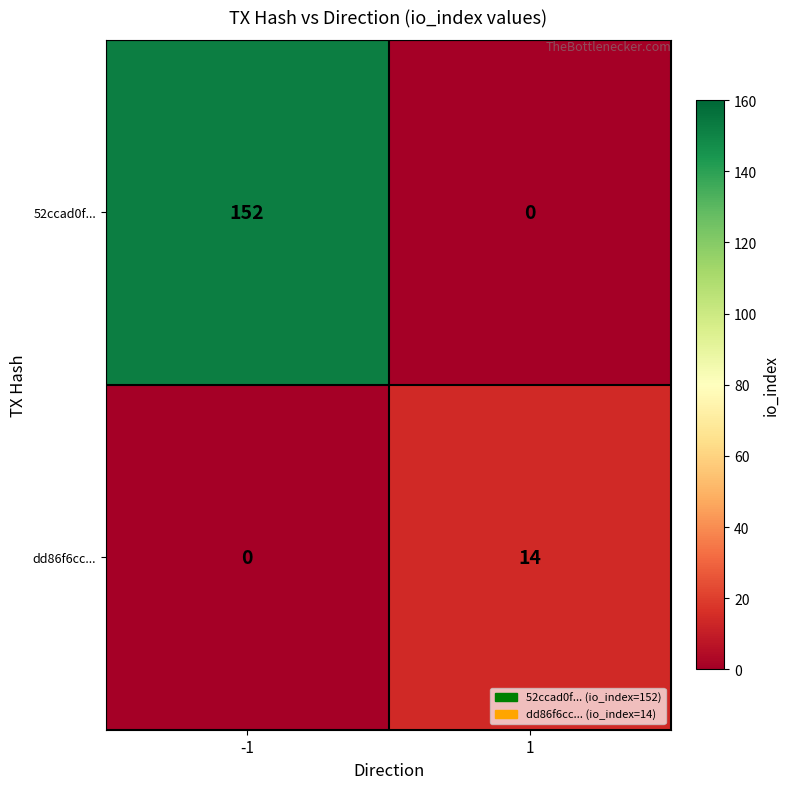

Between -1 and 1, which series saw the biggest shift?

52ccad0f...